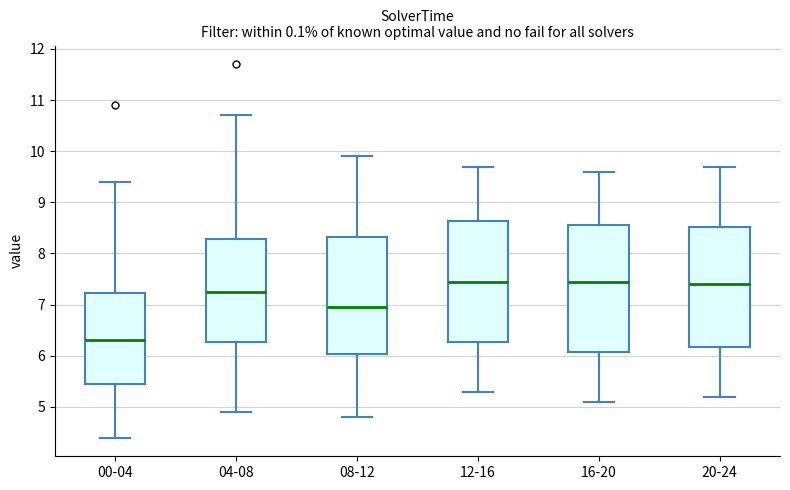

Where is the lower edge of the box for 12-16 on the y-axis? The values are not printed on the chart, so give them approximately, as read against the axis.

6.3